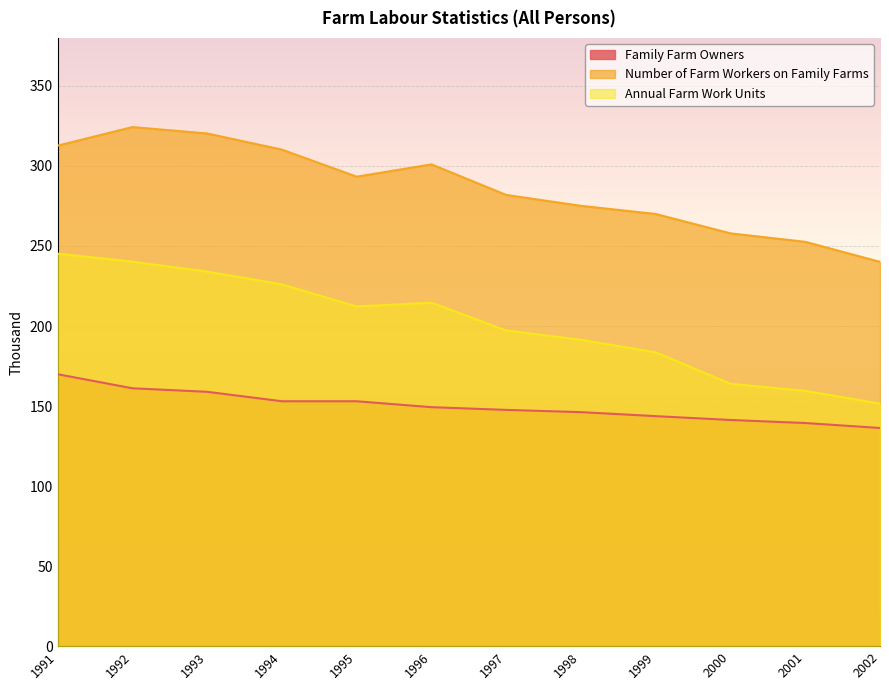

Reading left to right, transcribe all the data shown in this chart.

Family Farm Owners: 1991=169.9	1992=161.1	1993=158.9	1994=153.0	1995=153.0	1996=149.3	1997=147.6	1998=146.2	1999=143.7	2000=141.3	2001=139.4	2002=136.3
Number of Farm Workers on Family Farms: 1991=312.7	1992=324.3	1993=320.3	1994=310.2	1995=293.3	1996=301.0	1997=281.9	1998=275.1	1999=270.0	2000=257.9	2001=252.6	2002=240.1
Annual Farm Work Units: 1991=245.2	1992=240.2	1993=234.0	1994=226.0	1995=212.2	1996=214.6	1997=197.2	1998=191.4	1999=183.6	2000=163.9	2001=159.5	2002=151.5